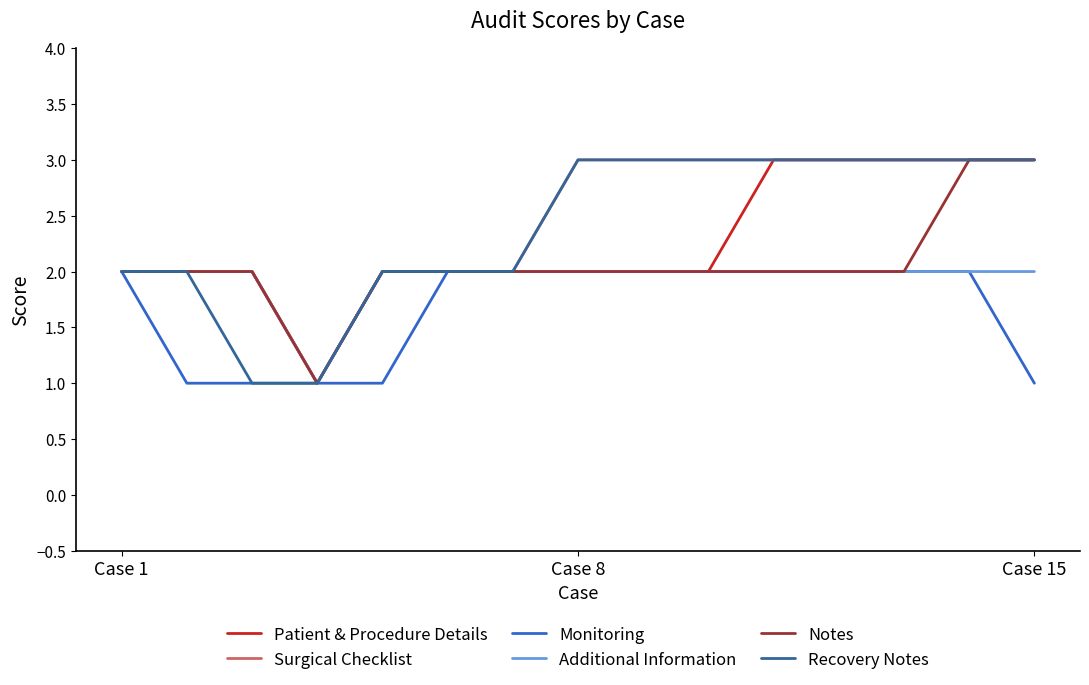

What is the maximum value shown in the chart?

3